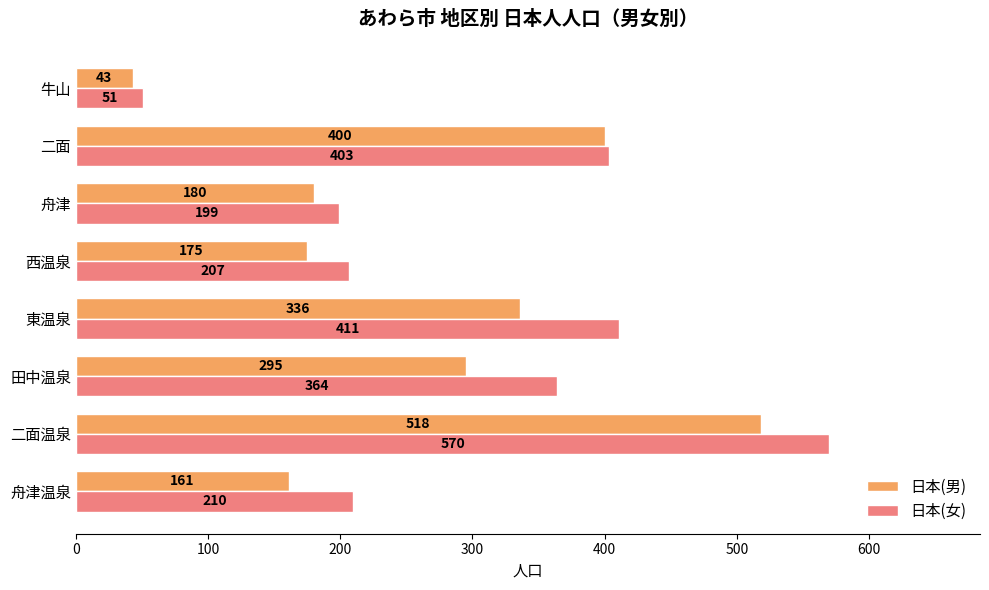

How many categories are shown in the chart?

8